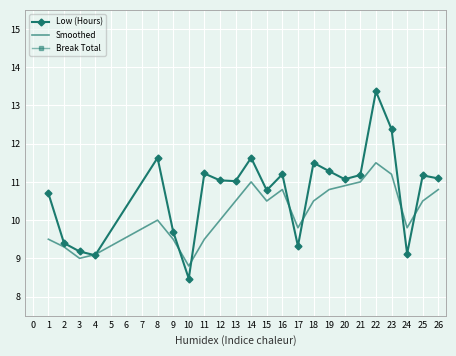

True or false: Break Total and Smoothed intersect in this chart.

False